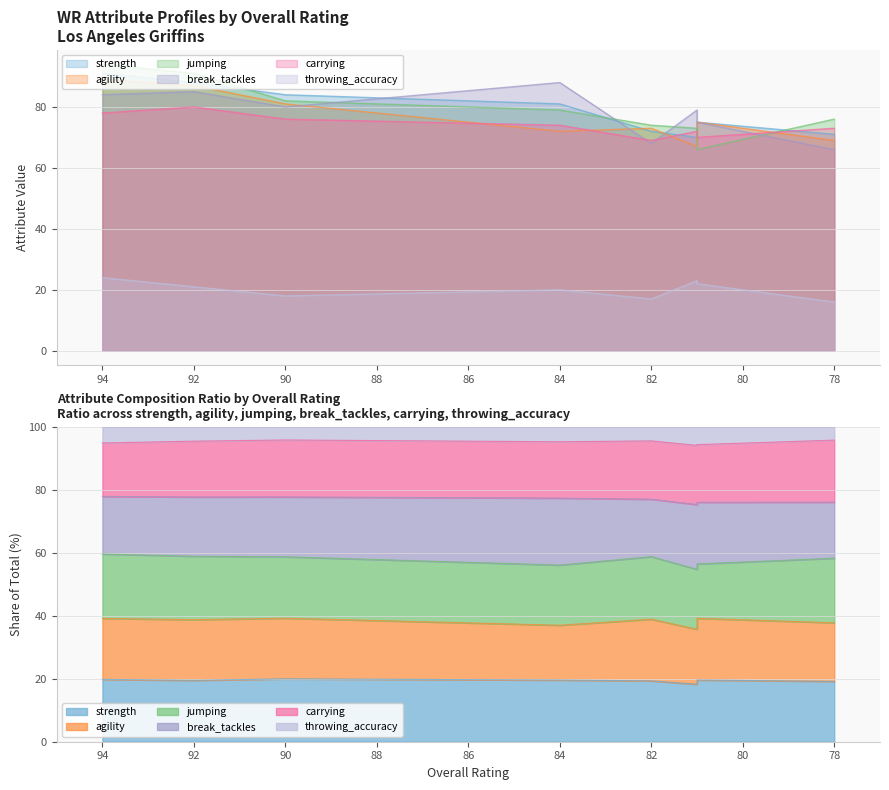

In strength, how many points are higher than both neighbors (excluding endpoints)?

1